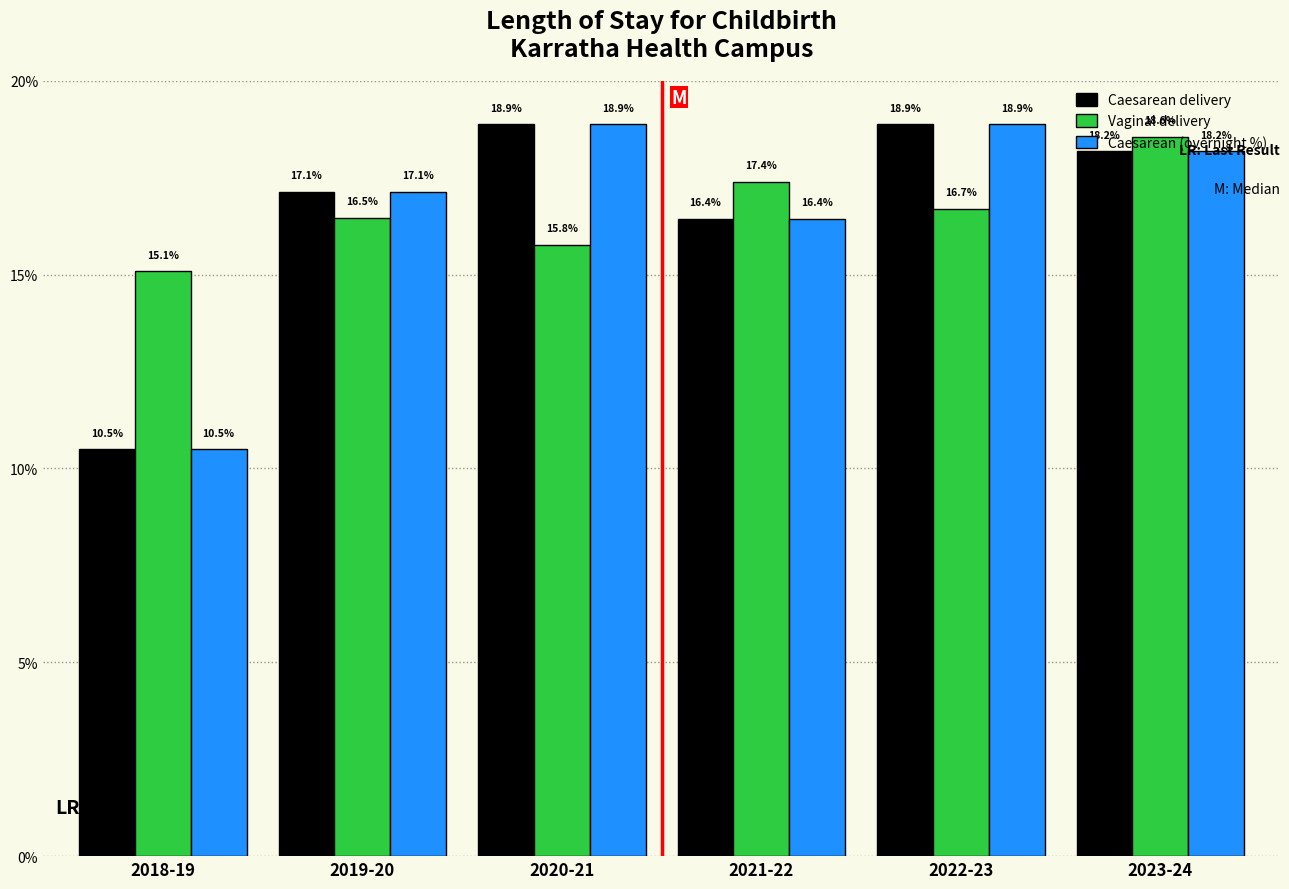

At which category is the sum across all series the highest?

2023-24